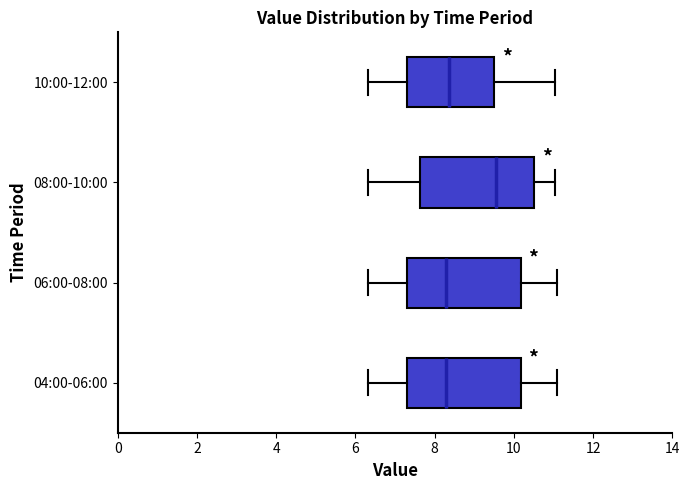

Where does the median line of the box for 06:00-08:00 sit on the x-axis? The values are not printed on the chart, so give them approximately, as read against the axis.

8.2